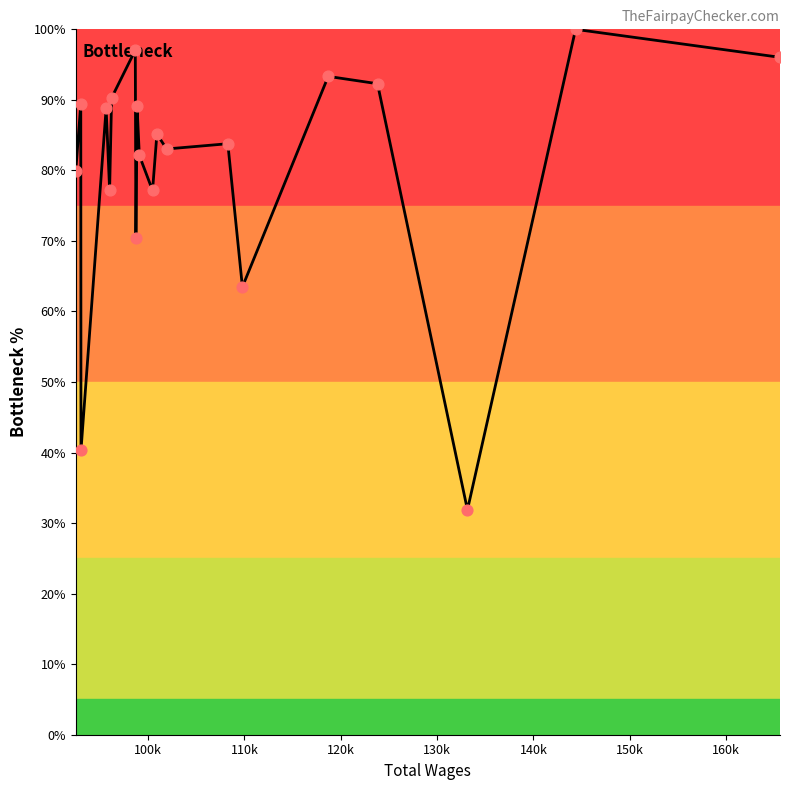

What is the minimum value shown in the chart?

31.9